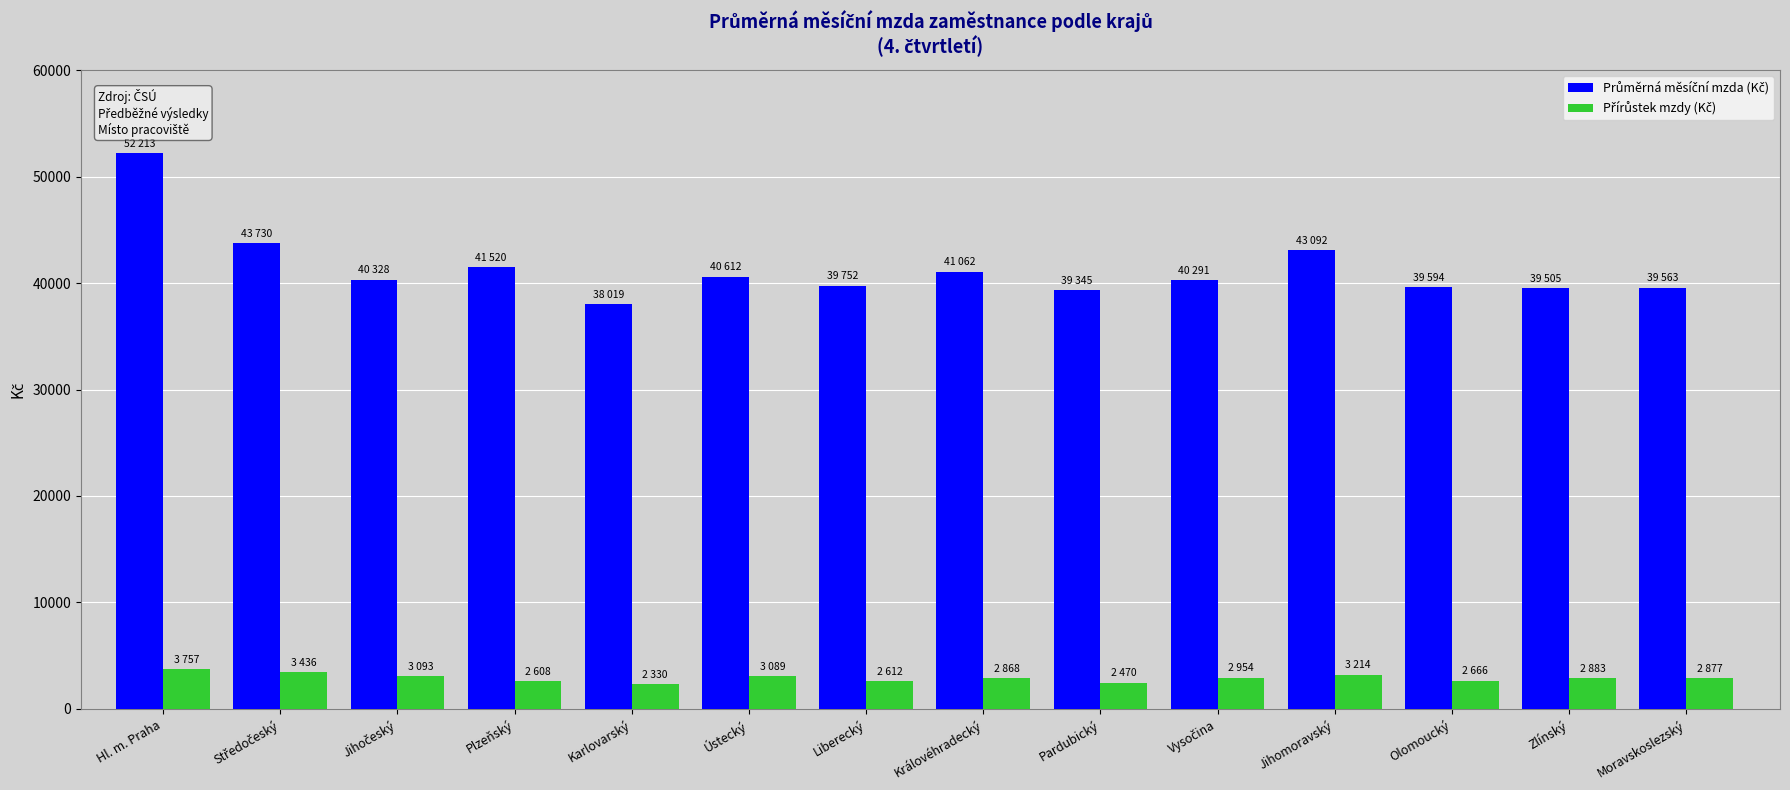

At which category is the sum across all series the highest?

Hl. m. Praha